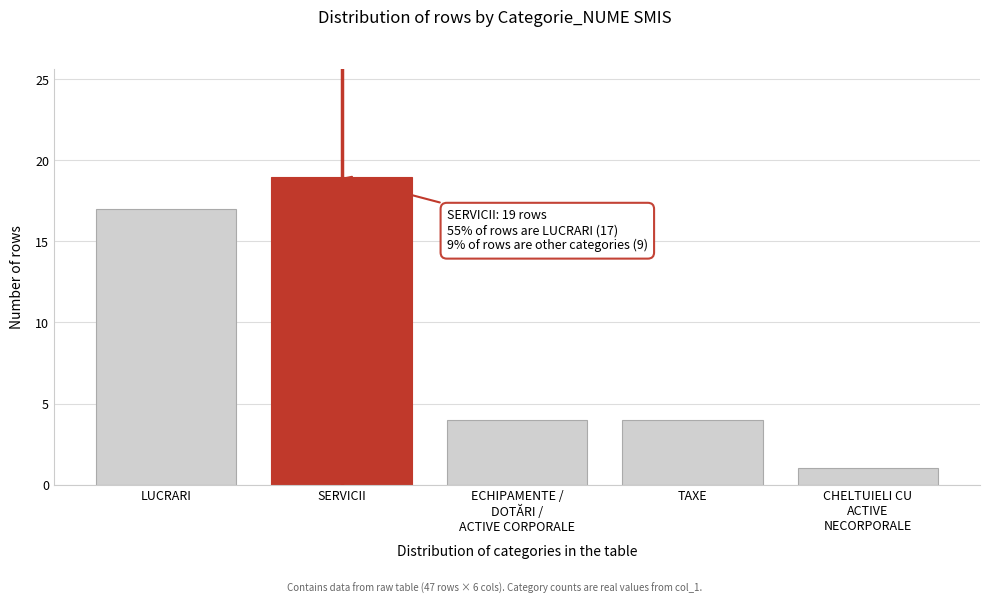

Reading left to right, extract all data points from this chart.

17	19	4	4	1